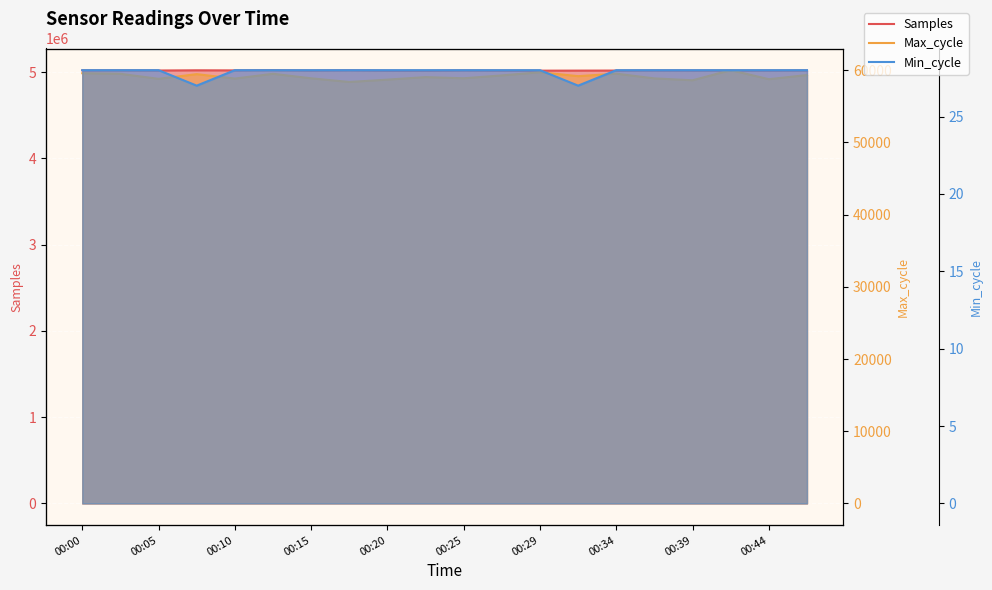

At which label does Samples first exceed 5019373?

00:00